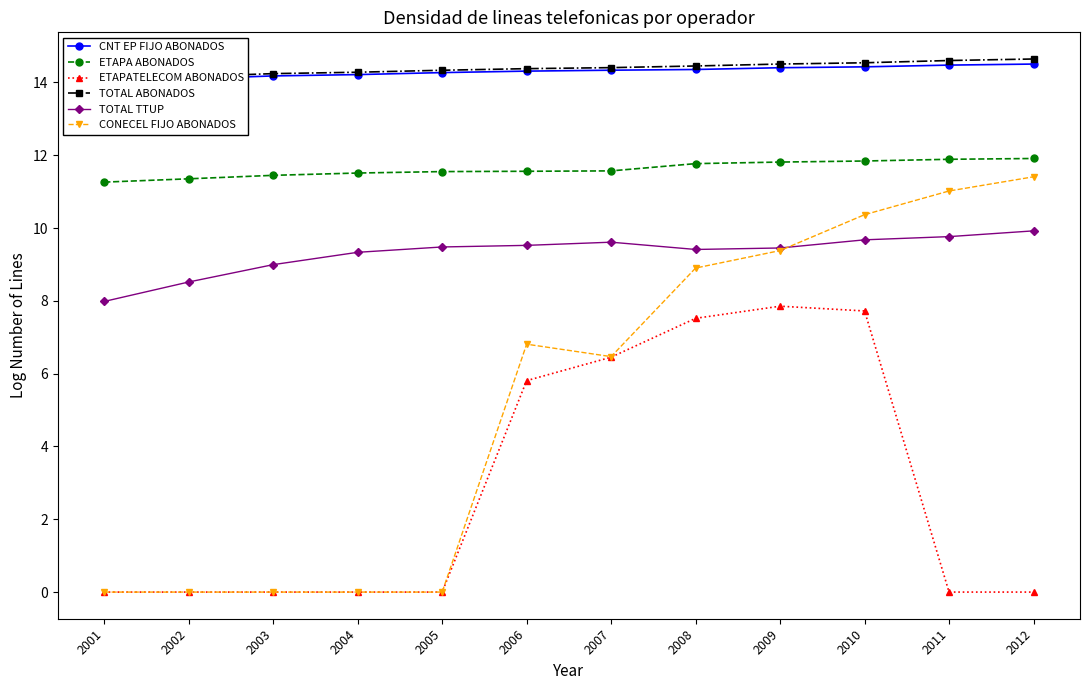

What is the difference between the maximum and second lowest values in the TOTAL ABONADOS series?

0.5